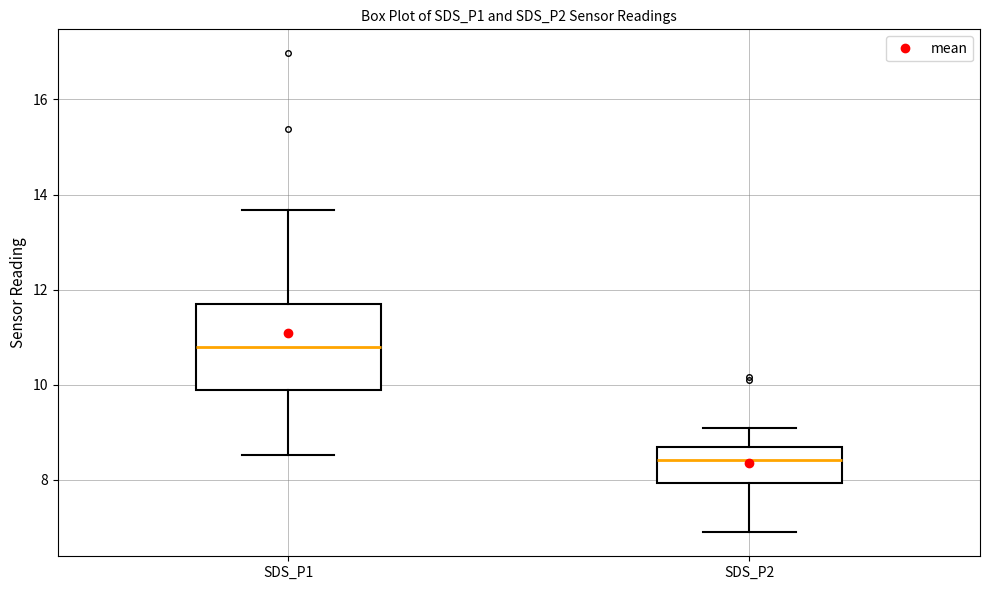

Which box is the tallest, from its lower edge to its upper edge?

SDS_P1